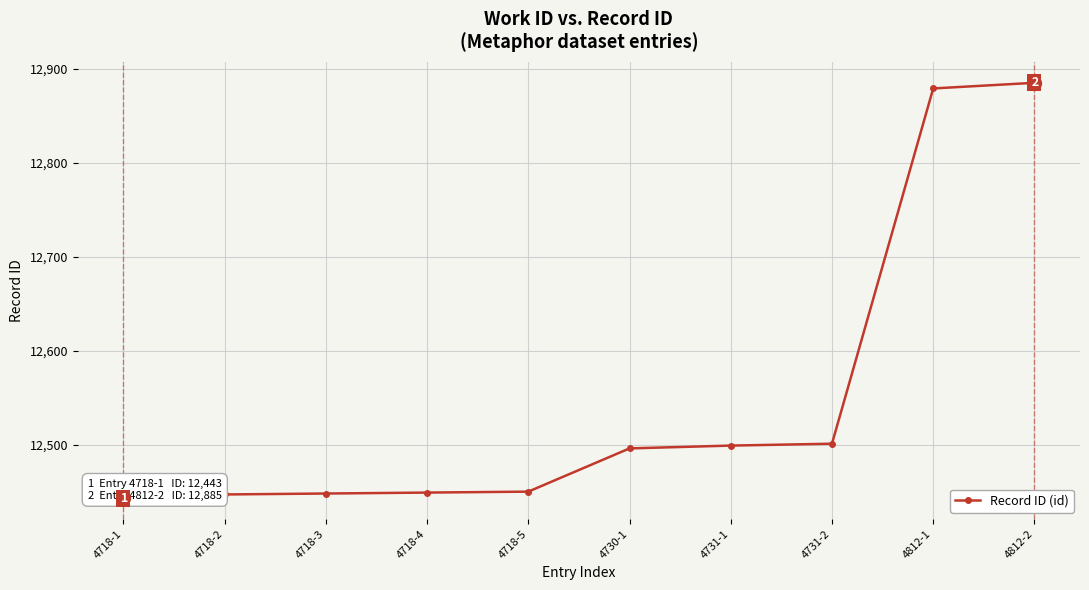

Where does the data first go above 12496?

4731-1